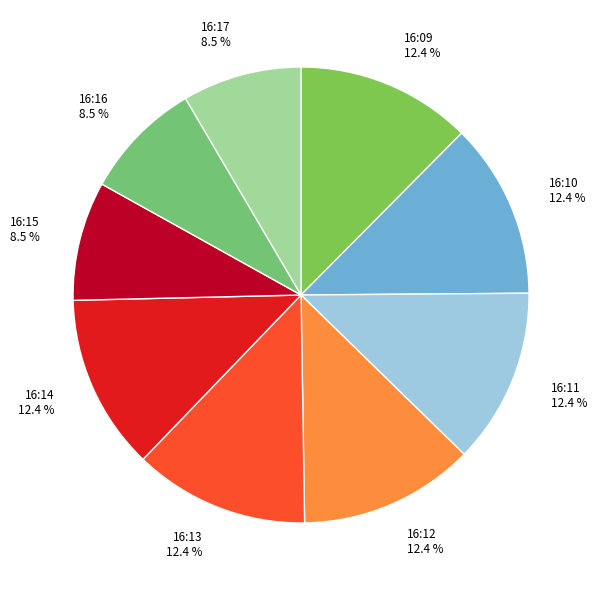

To the nearest percent, what portion does 16:11 represent?

12%